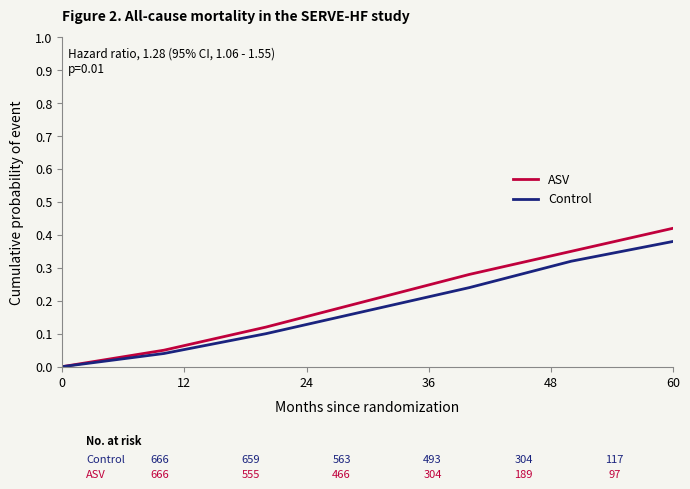

How many ASV values are between 0 and 1?

7